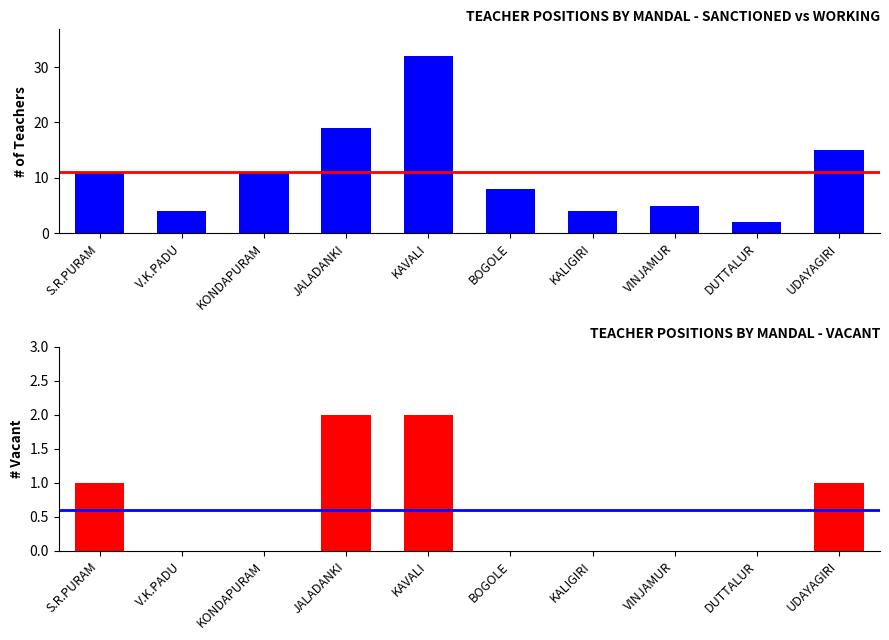

True or false: SANCTIONED has a value of 3 at KALIGIRI.

False